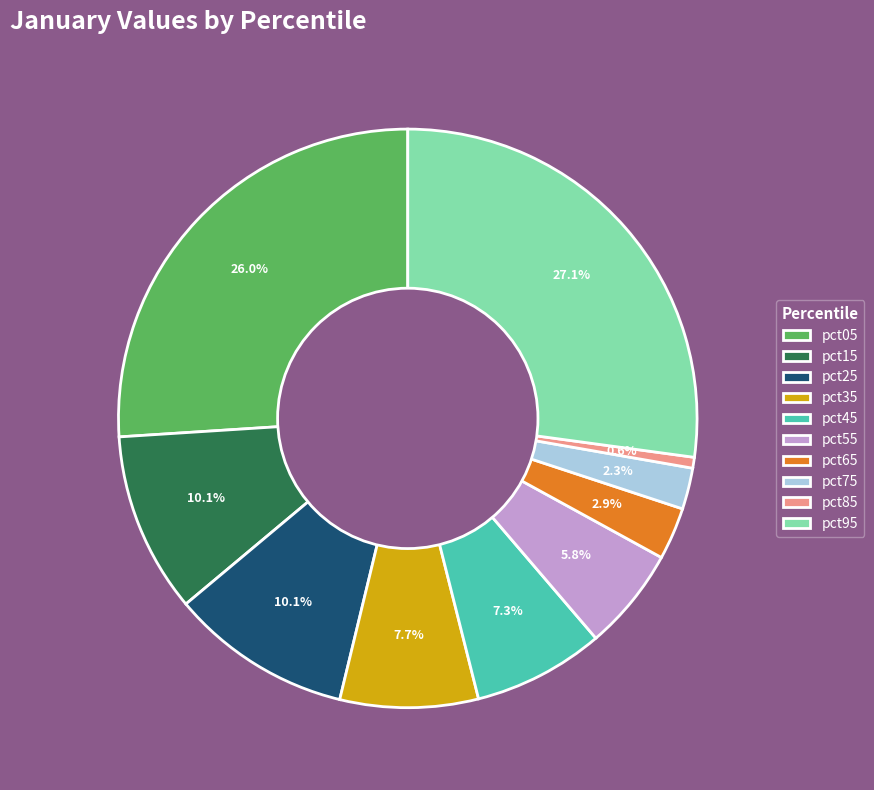

How many slices are in this pie chart?

10